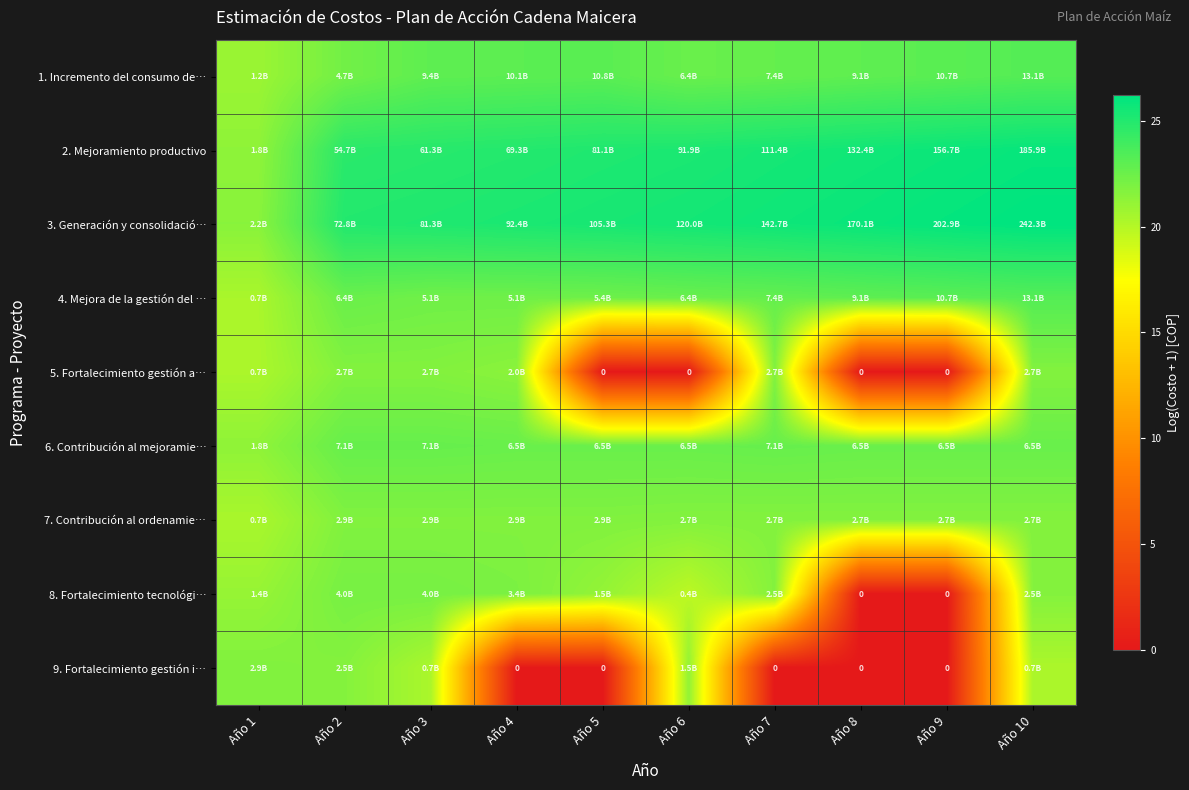

Is the value of 8. Fortalecimiento tecnológi… at Año 2 greater than the value of 2. Mejoramiento productivo at Año 2?

No